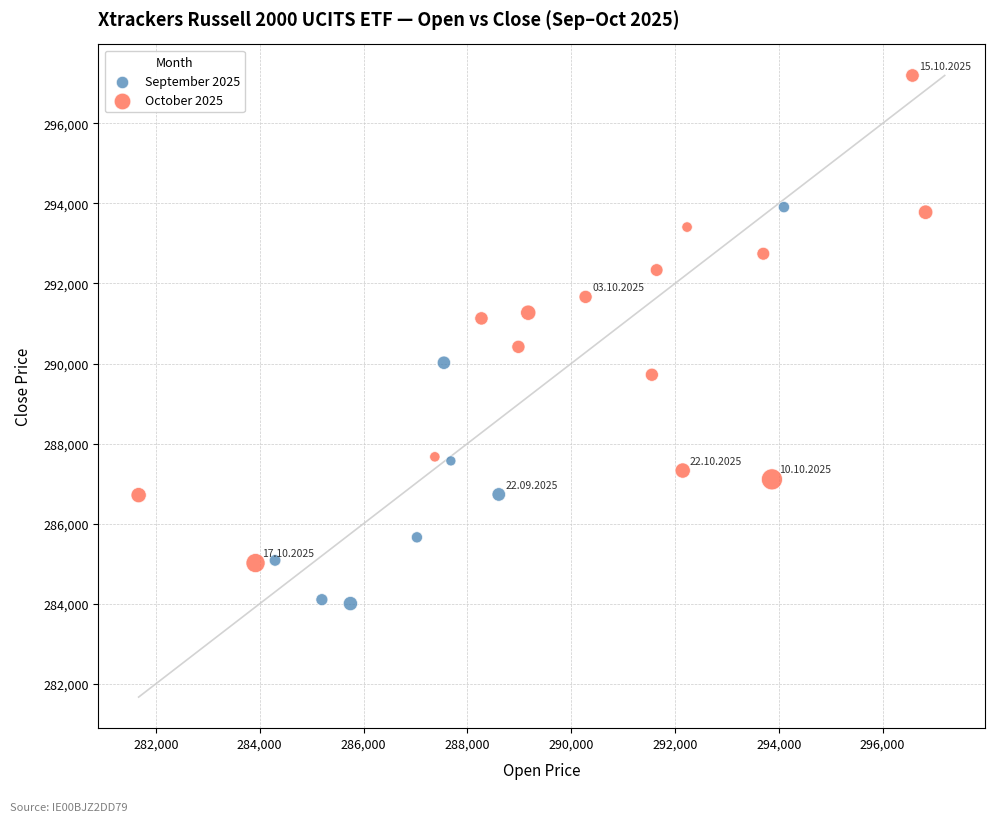

Which series contains the highest Y value?

October 2025